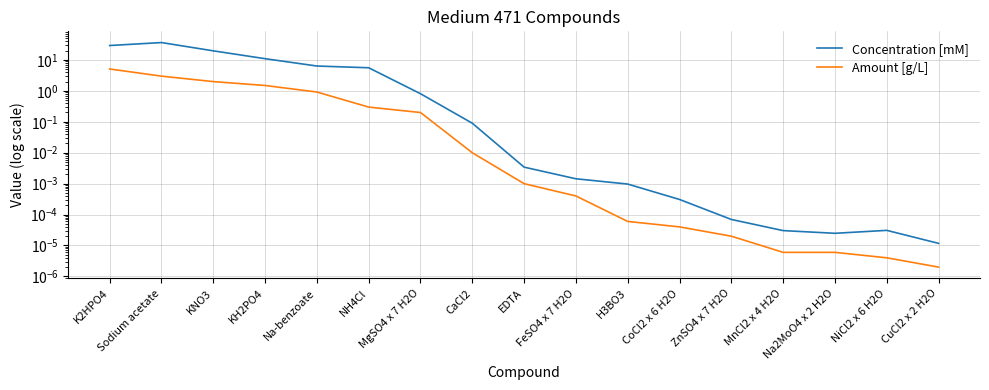

What is the difference between the maximum and second lowest values in the Concentration [mM] series?

36.6